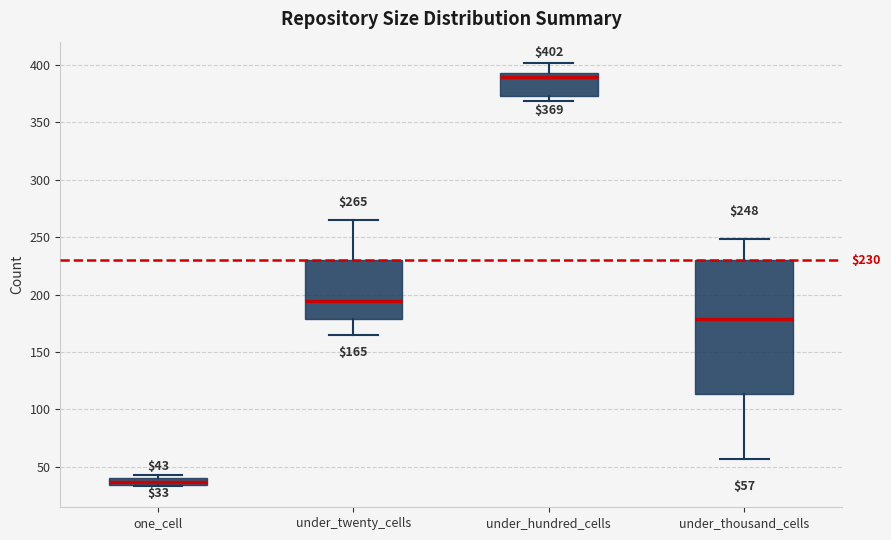

Which box has the lowest median line?

one_cell